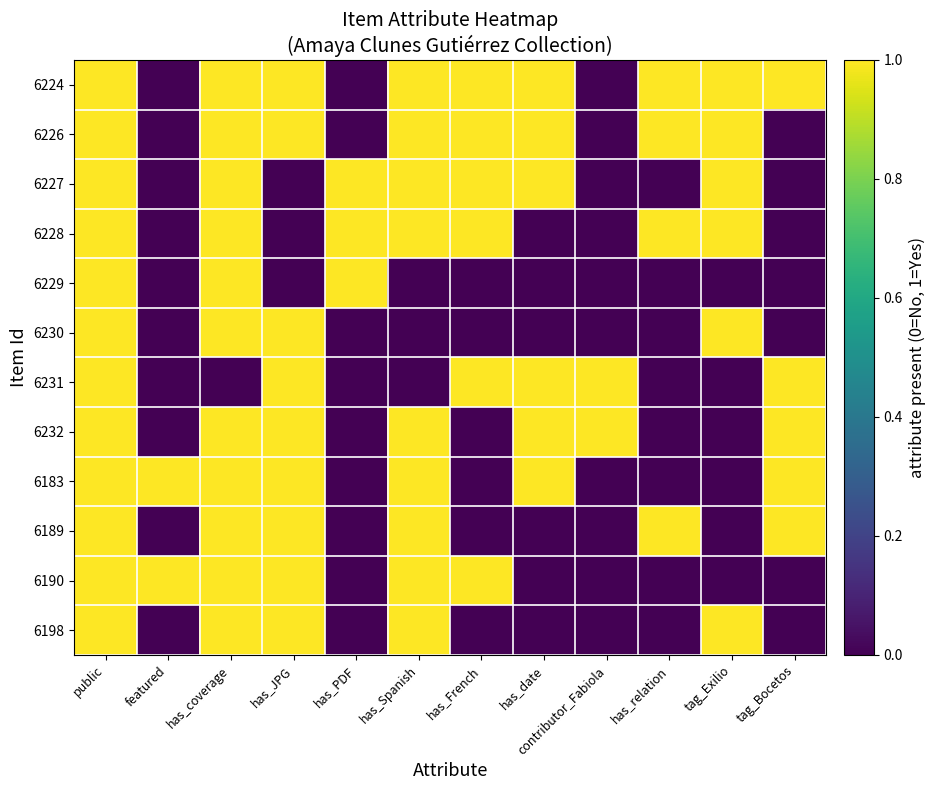

Reading left to right, list all the values displayed in this chart.

6224: public=1	featured=0	has_coverage=1	has_JPG=1	has_PDF=0	has_Spanish=1	has_French=1	has_date=1	contributor_Fabiola=0	has_relation=1	tag_Exilio=1	tag_Bocetos=1
6226: public=1	featured=0	has_coverage=1	has_JPG=1	has_PDF=0	has_Spanish=1	has_French=1	has_date=1	contributor_Fabiola=0	has_relation=1	tag_Exilio=1	tag_Bocetos=0
6227: public=1	featured=0	has_coverage=1	has_JPG=0	has_PDF=1	has_Spanish=1	has_French=1	has_date=1	contributor_Fabiola=0	has_relation=0	tag_Exilio=1	tag_Bocetos=0
6228: public=1	featured=0	has_coverage=1	has_JPG=0	has_PDF=1	has_Spanish=1	has_French=1	has_date=0	contributor_Fabiola=0	has_relation=1	tag_Exilio=1	tag_Bocetos=0
6229: public=1	featured=0	has_coverage=1	has_JPG=0	has_PDF=1	has_Spanish=0	has_French=0	has_date=0	contributor_Fabiola=0	has_relation=0	tag_Exilio=0	tag_Bocetos=0
6230: public=1	featured=0	has_coverage=1	has_JPG=1	has_PDF=0	has_Spanish=0	has_French=0	has_date=0	contributor_Fabiola=0	has_relation=0	tag_Exilio=1	tag_Bocetos=0
6231: public=1	featured=0	has_coverage=0	has_JPG=1	has_PDF=0	has_Spanish=0	has_French=1	has_date=1	contributor_Fabiola=1	has_relation=0	tag_Exilio=0	tag_Bocetos=1
6232: public=1	featured=0	has_coverage=1	has_JPG=1	has_PDF=0	has_Spanish=1	has_French=0	has_date=1	contributor_Fabiola=1	has_relation=0	tag_Exilio=0	tag_Bocetos=1
6183: public=1	featured=1	has_coverage=1	has_JPG=1	has_PDF=0	has_Spanish=1	has_French=0	has_date=1	contributor_Fabiola=0	has_relation=0	tag_Exilio=0	tag_Bocetos=1
6189: public=1	featured=0	has_coverage=1	has_JPG=1	has_PDF=0	has_Spanish=1	has_French=0	has_date=0	contributor_Fabiola=0	has_relation=1	tag_Exilio=0	tag_Bocetos=1
6190: public=1	featured=1	has_coverage=1	has_JPG=1	has_PDF=0	has_Spanish=1	has_French=1	has_date=0	contributor_Fabiola=0	has_relation=0	tag_Exilio=0	tag_Bocetos=0
6198: public=1	featured=0	has_coverage=1	has_JPG=1	has_PDF=0	has_Spanish=1	has_French=0	has_date=0	contributor_Fabiola=0	has_relation=0	tag_Exilio=1	tag_Bocetos=0